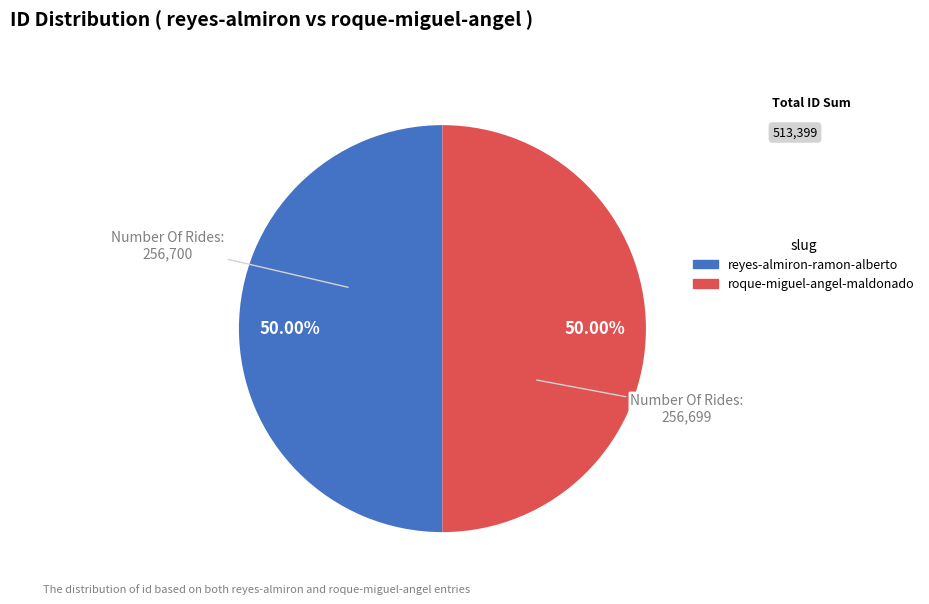

Is it true that reyes-almiron-ramon-alberto is 50% of the pie?

True